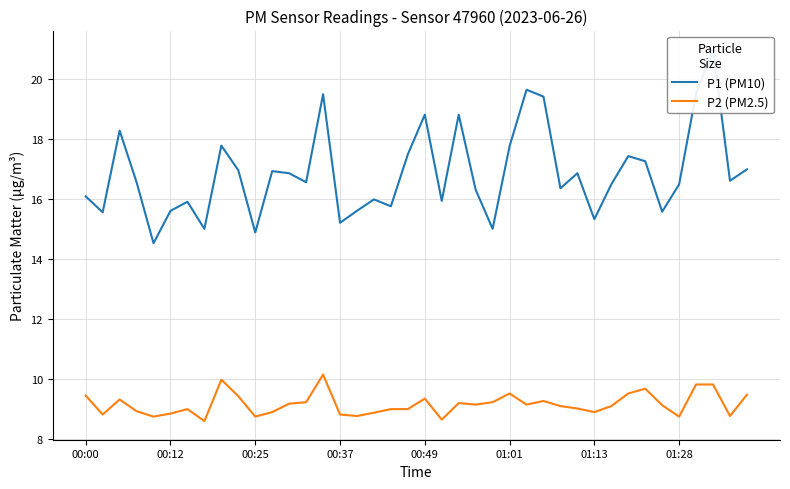

How many distinct data groups are displayed?

2